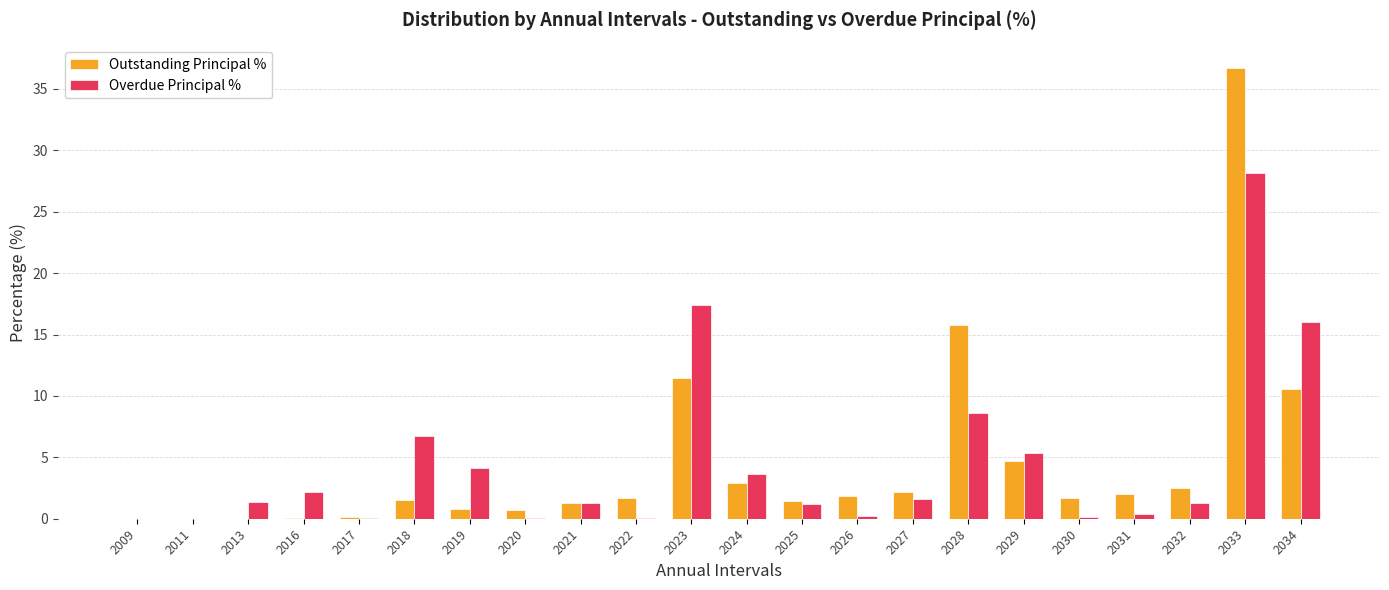

What is the greatest value displayed?

36.7